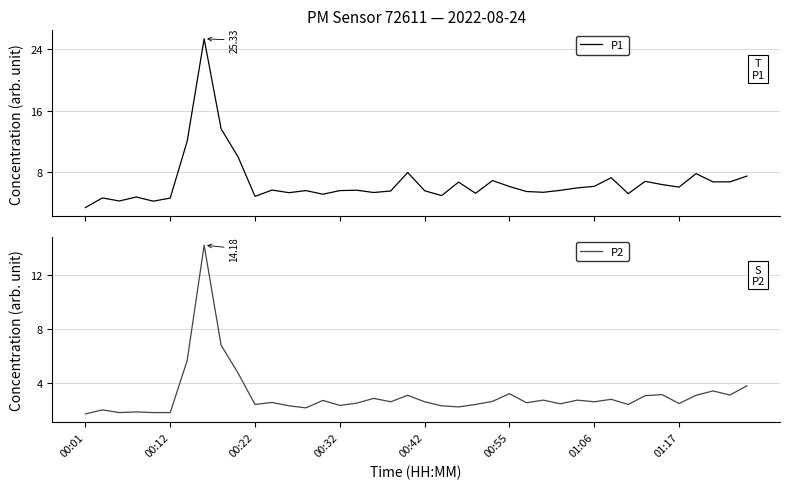

Rank the series by their average value, from highest to lowest.

P1, P2